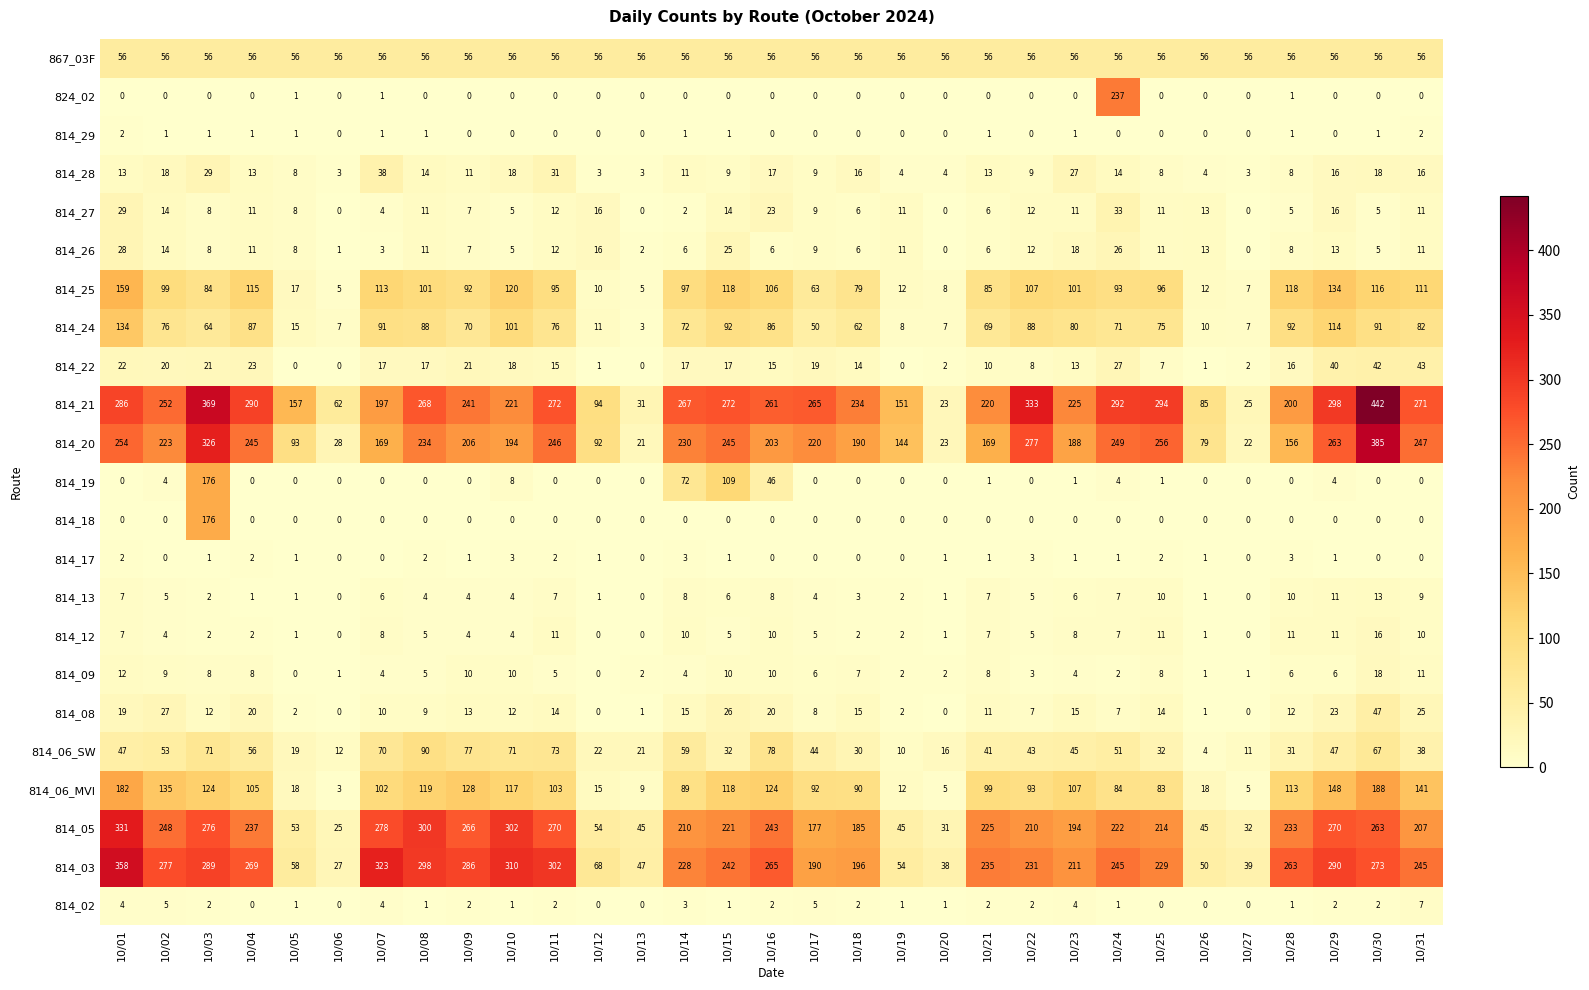

Count the number of data series in this chart.

23